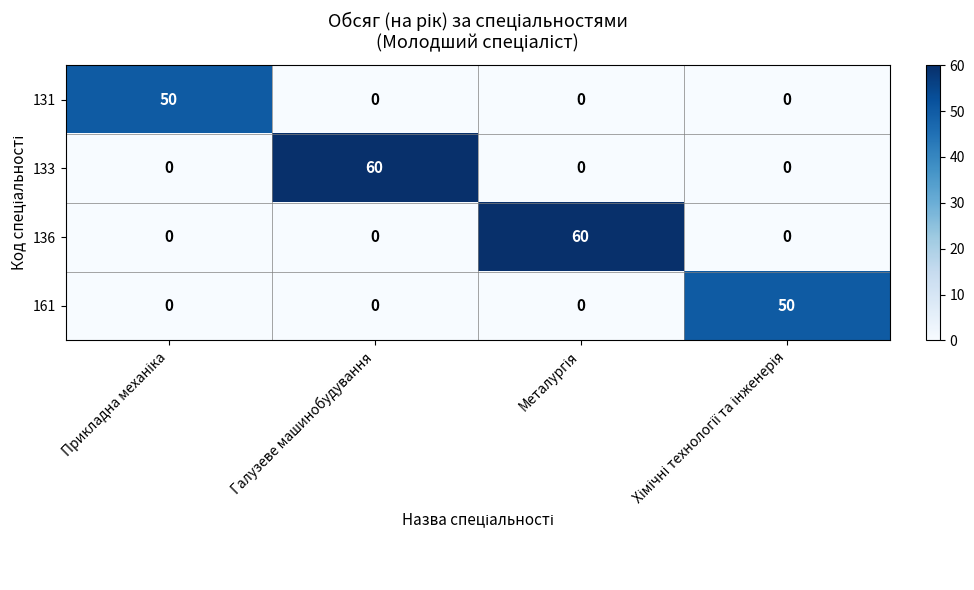

How many 131 values are between 0 and 50?

4